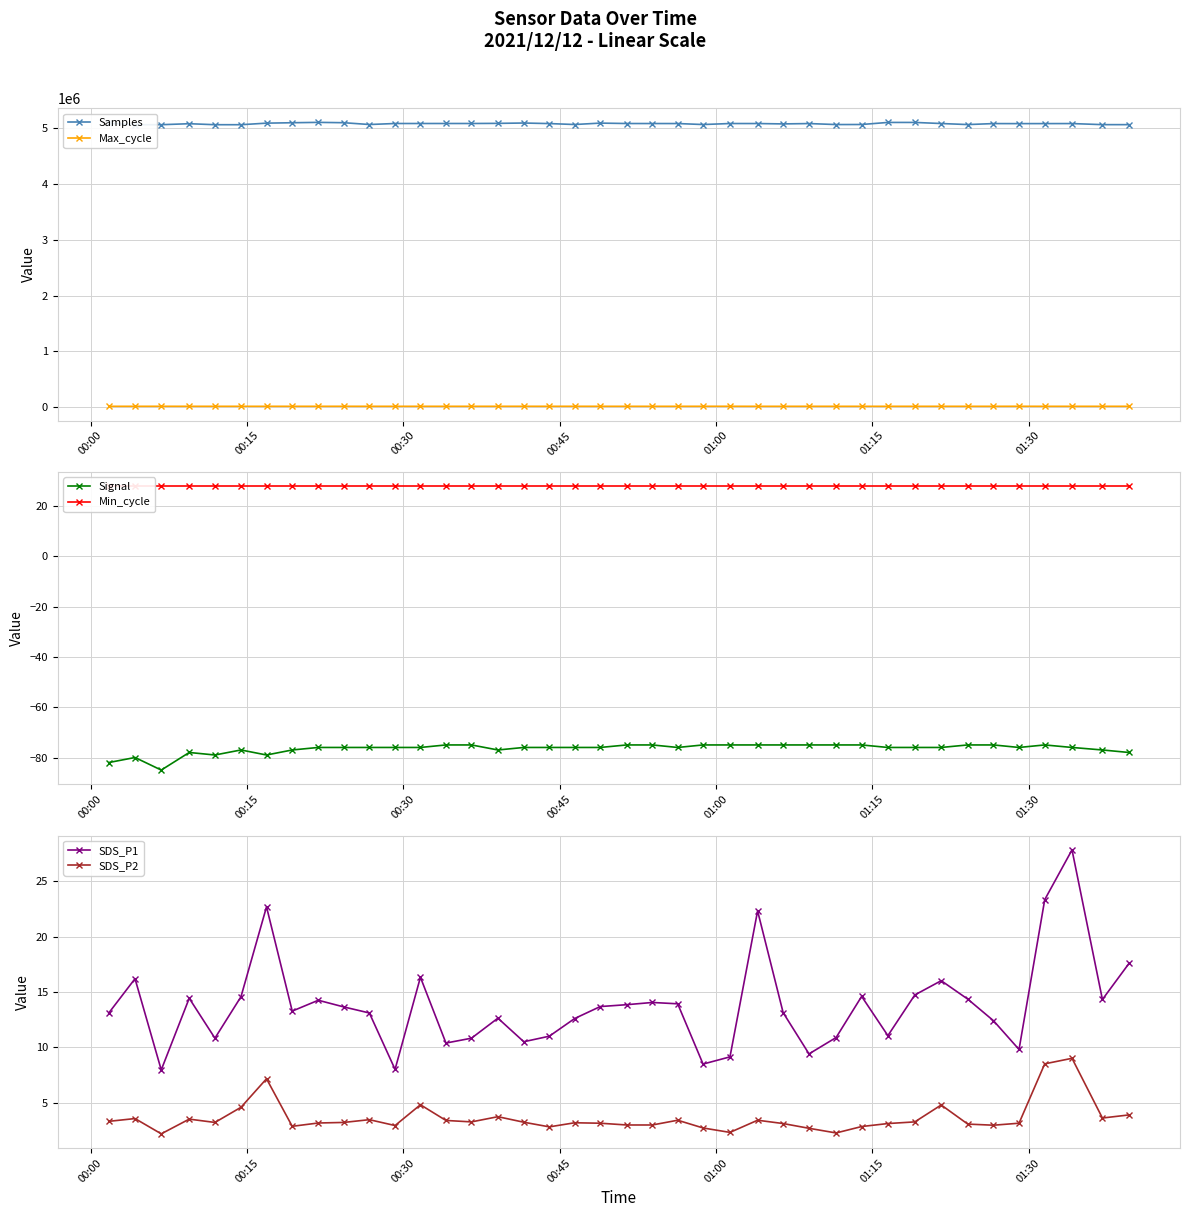

What is the average value of the Samples series?

5072553